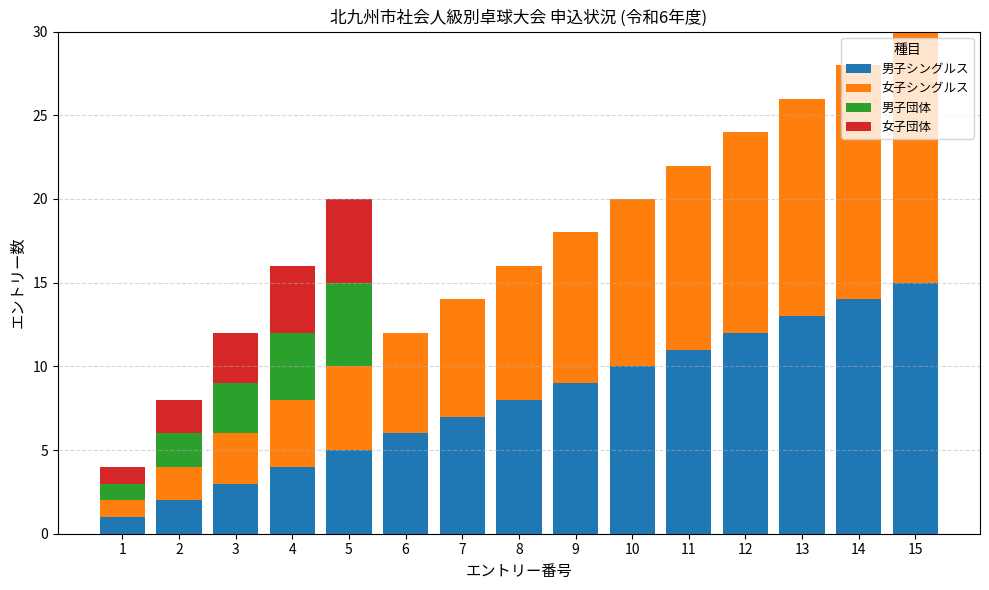

True or false: 男子シングルス has a value of 4 at 11.

False